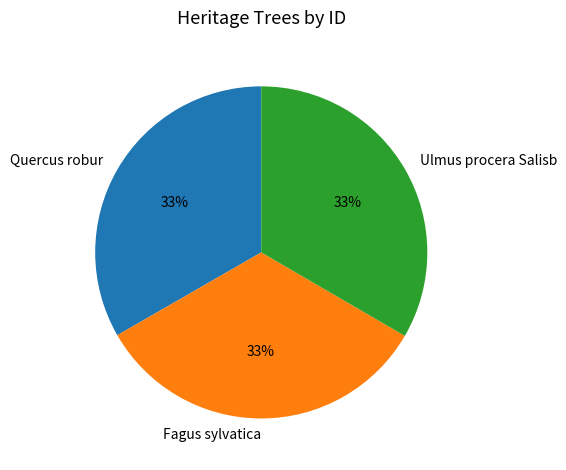

Is there a majority slice in this chart?

No